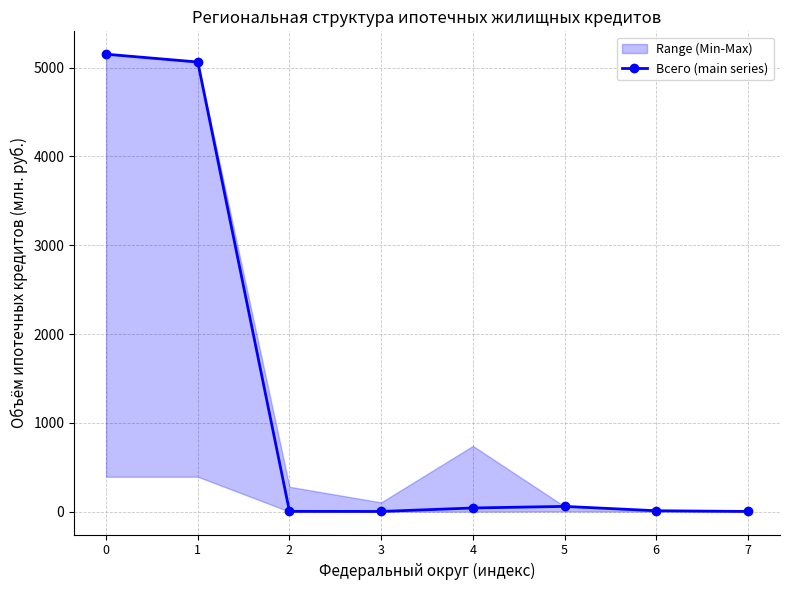

True or false: the data shows 10 at 4.

False